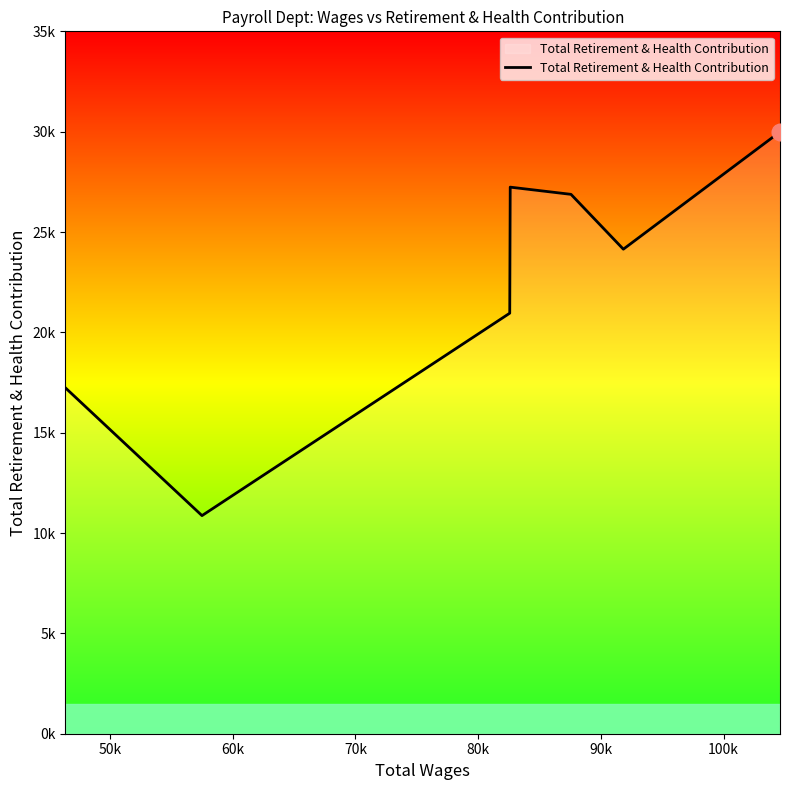

Does the chart display data point markers on the line(s)?

No